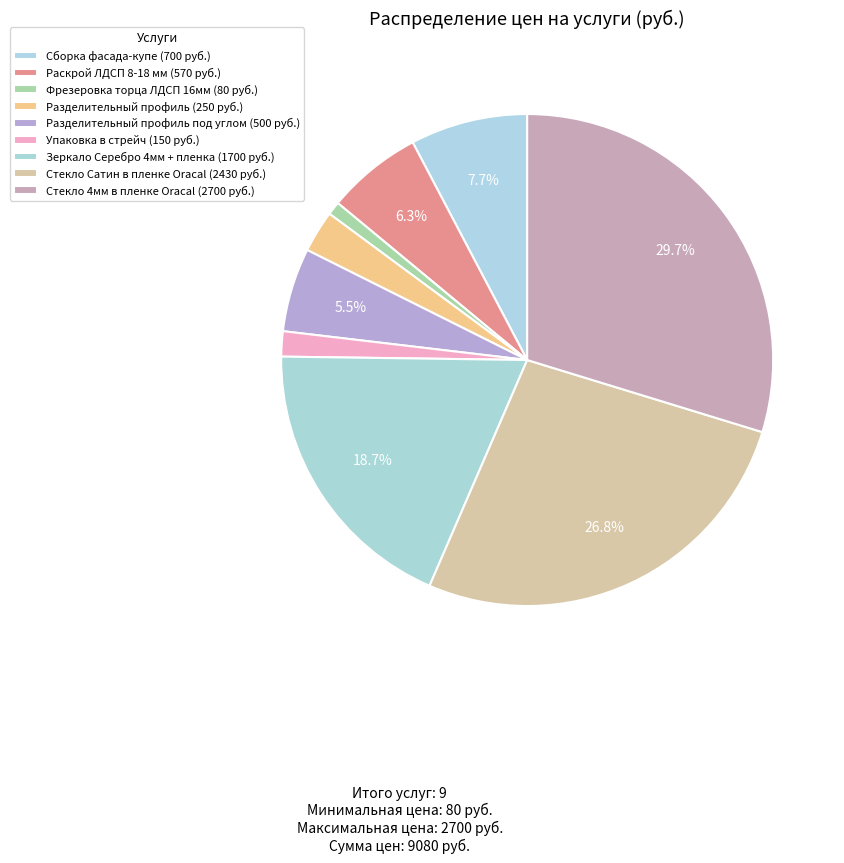

Is there any slice that represents more than half of the pie?

No